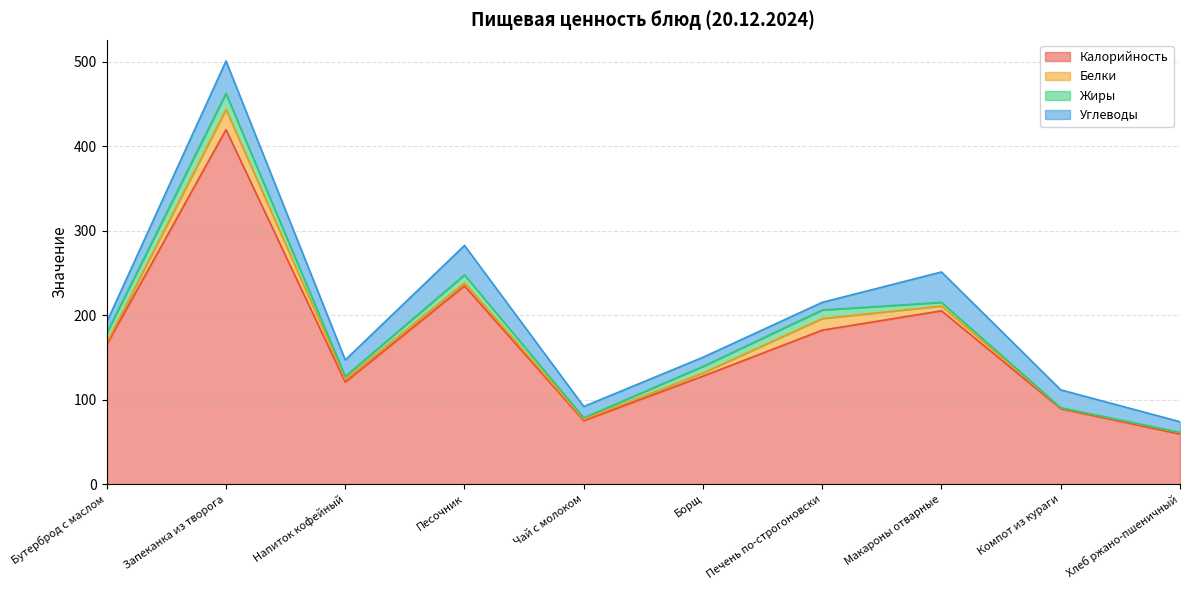

Count the number of categories in the chart.

10